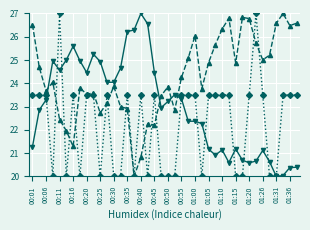

What is the smallest value displayed?

20.0